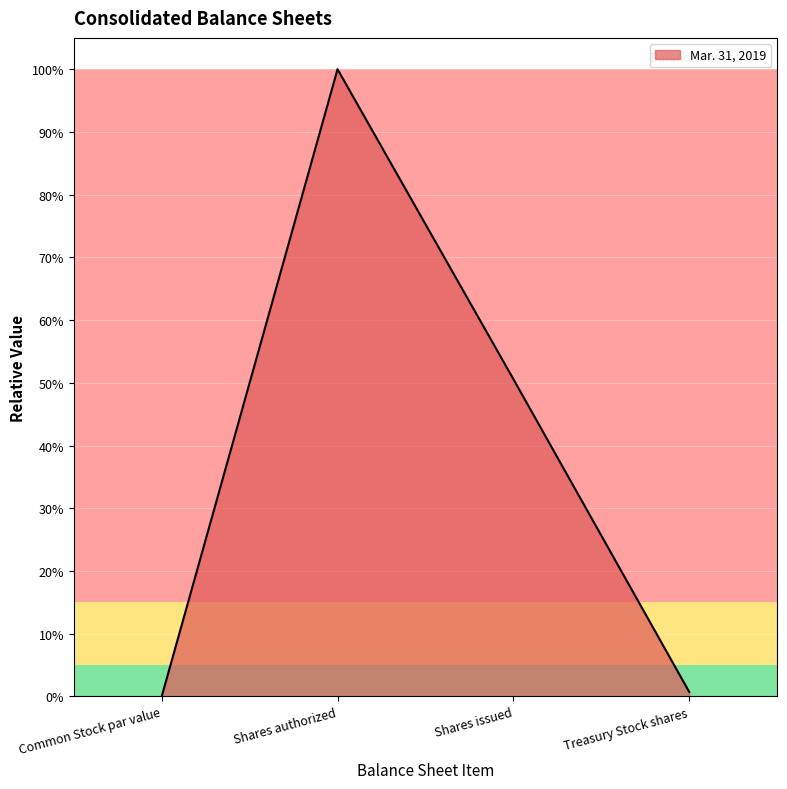

Is it true that the value at Common Stock par value is 0.0?

True